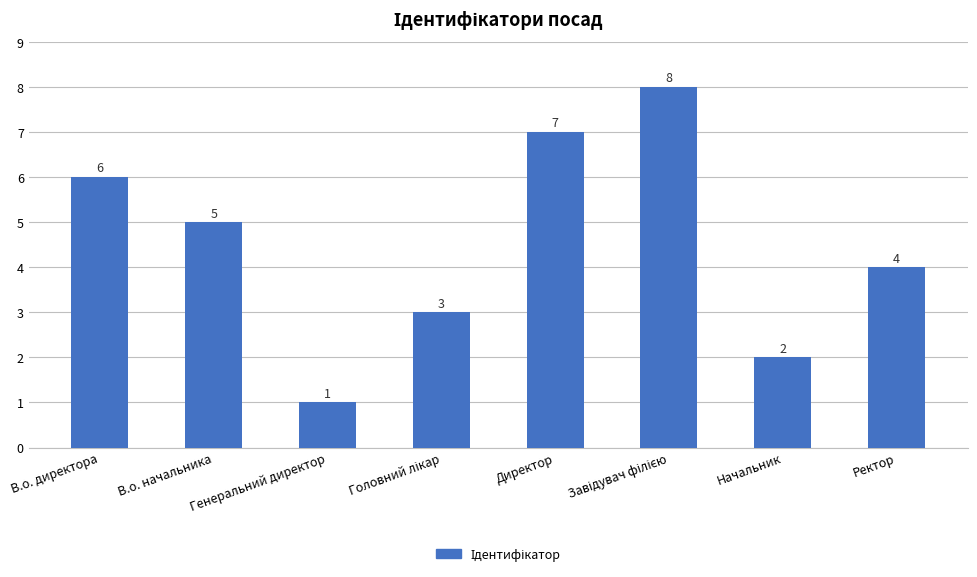

How many values are below 5?

4